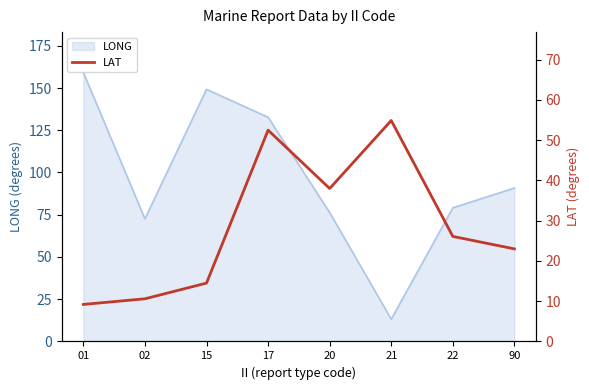

Reading left to right, what are all the values shown in this chart?

9.2	10.6	14.5	52.5	38.0	54.9	26.1	23.0